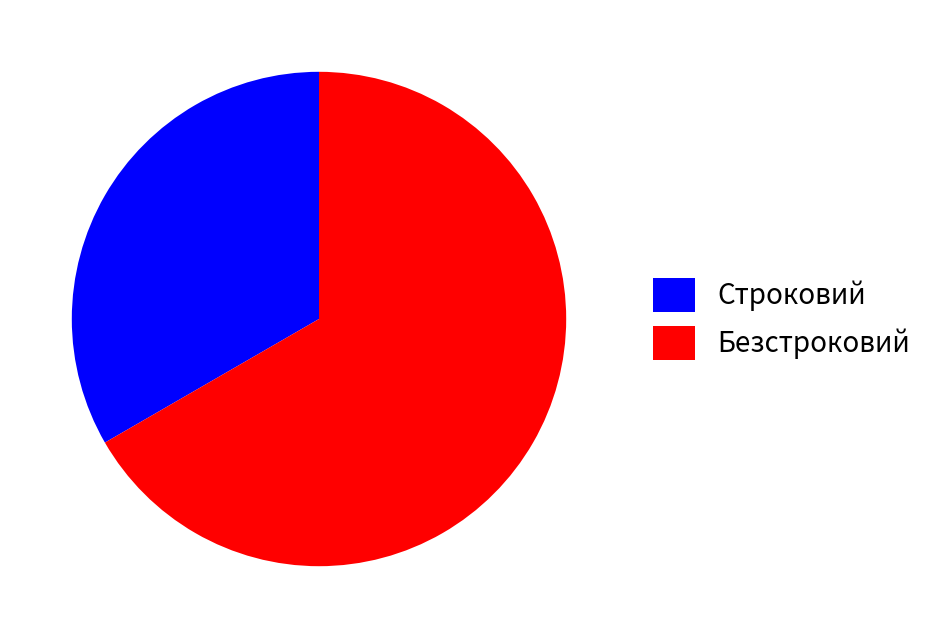

True or false: Безстроковий accounts for 73% of the total.

False